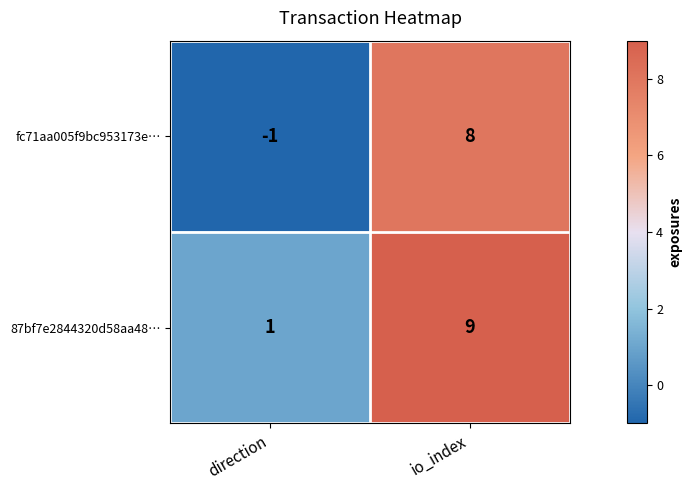

What value does the 87bf7e2844320d58aa48… series have at io_index?

9